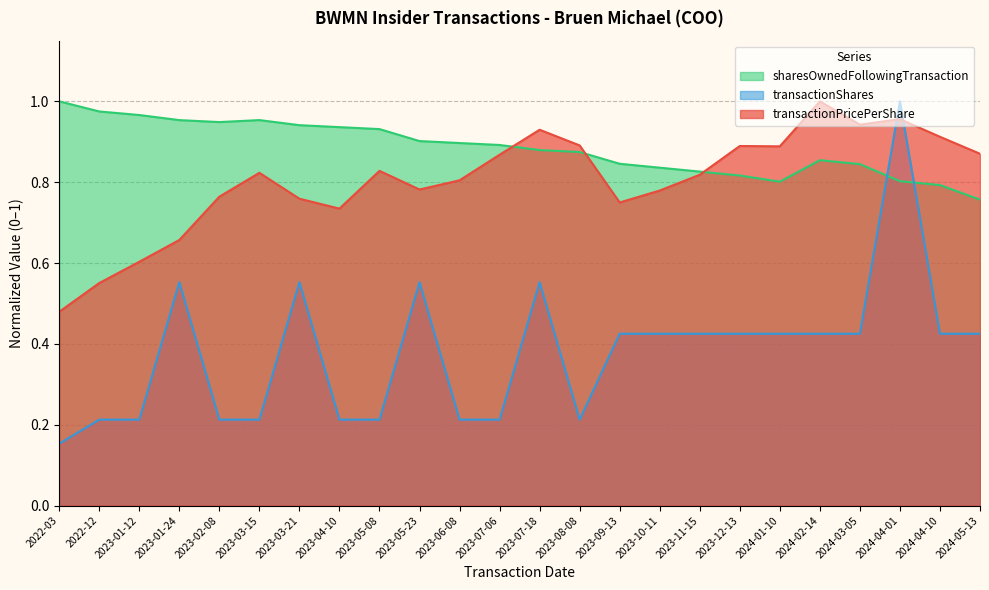

What is the minimum value for transactionPricePerShare?

0.5